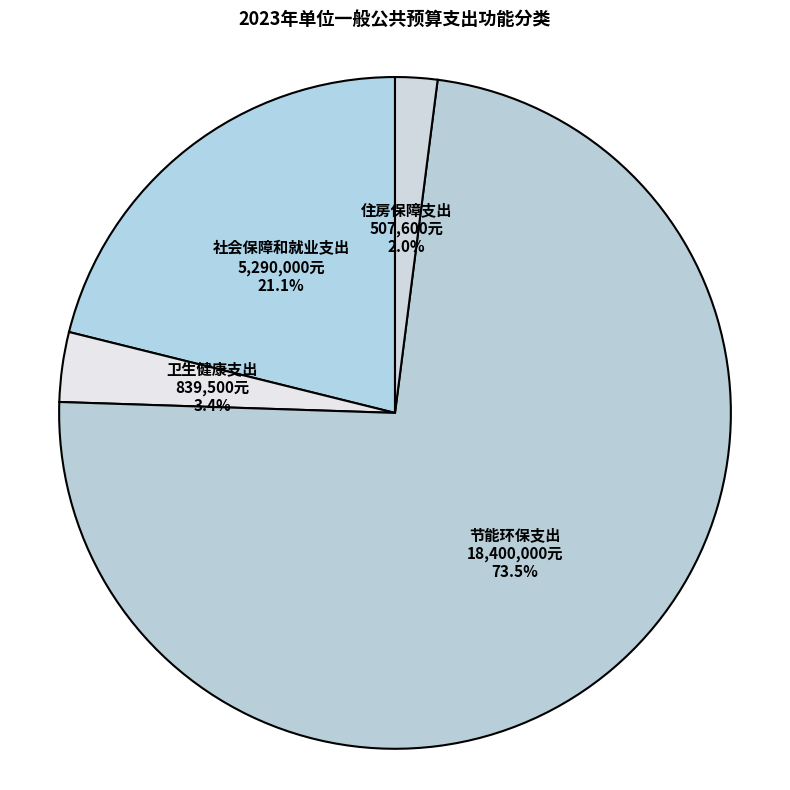

Rank the categories by value from highest to lowest.

节能环保支出, 社会保障和就业支出, 卫生健康支出, 住房保障支出